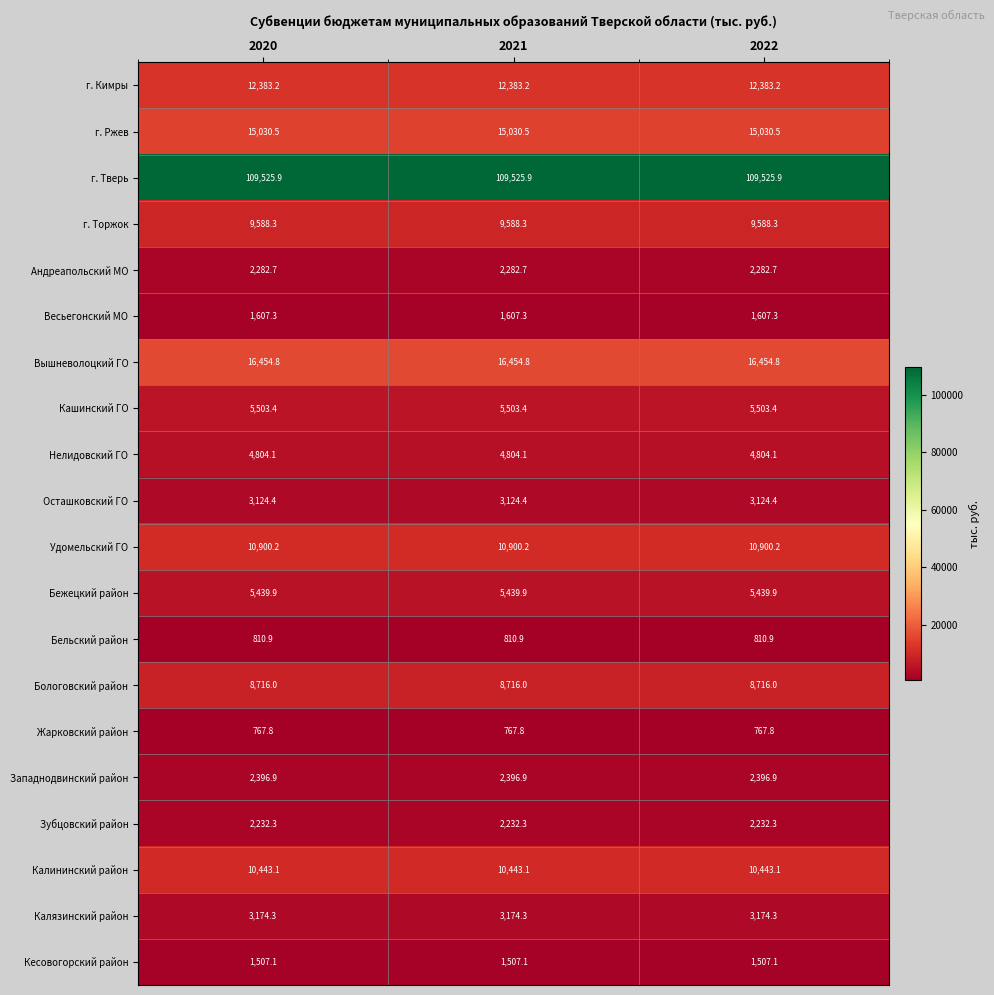

What is the difference between the highest and lowest values at 2022?

108758.1